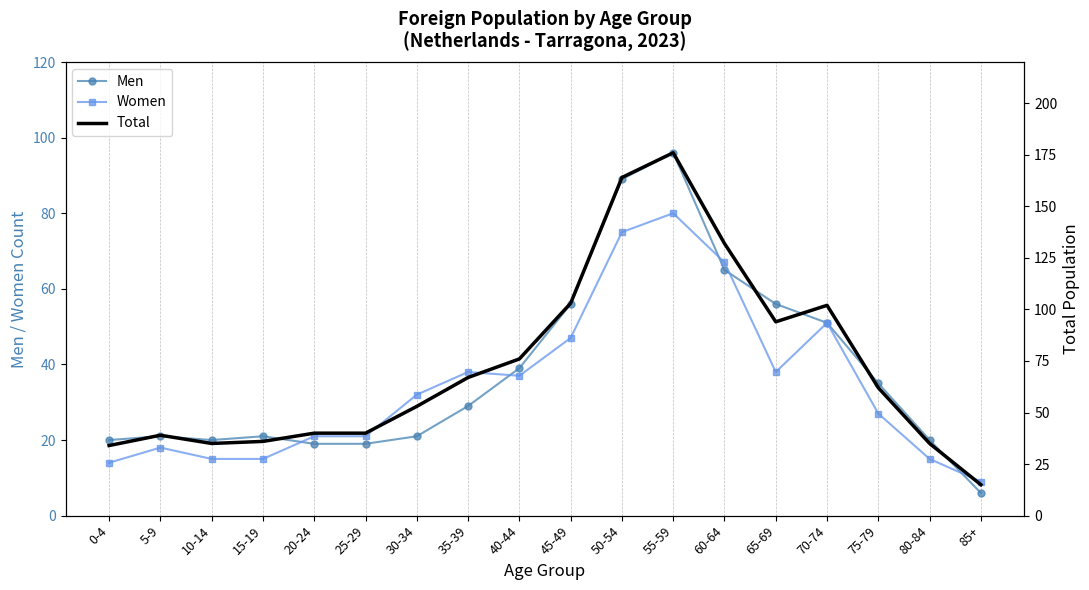

The Women series shows 21 at 20-24. True or false?

True